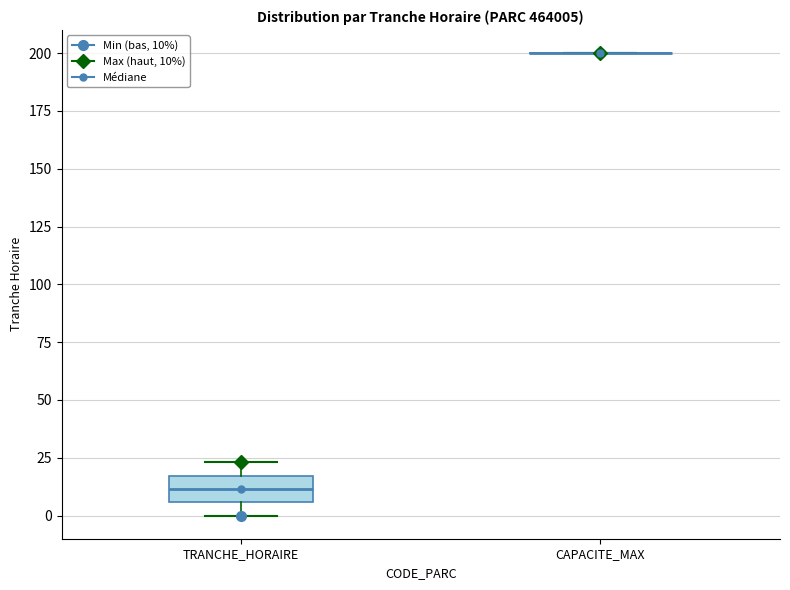

Which box is the tallest, from its lower edge to its upper edge?

TRANCHE_HORAIRE